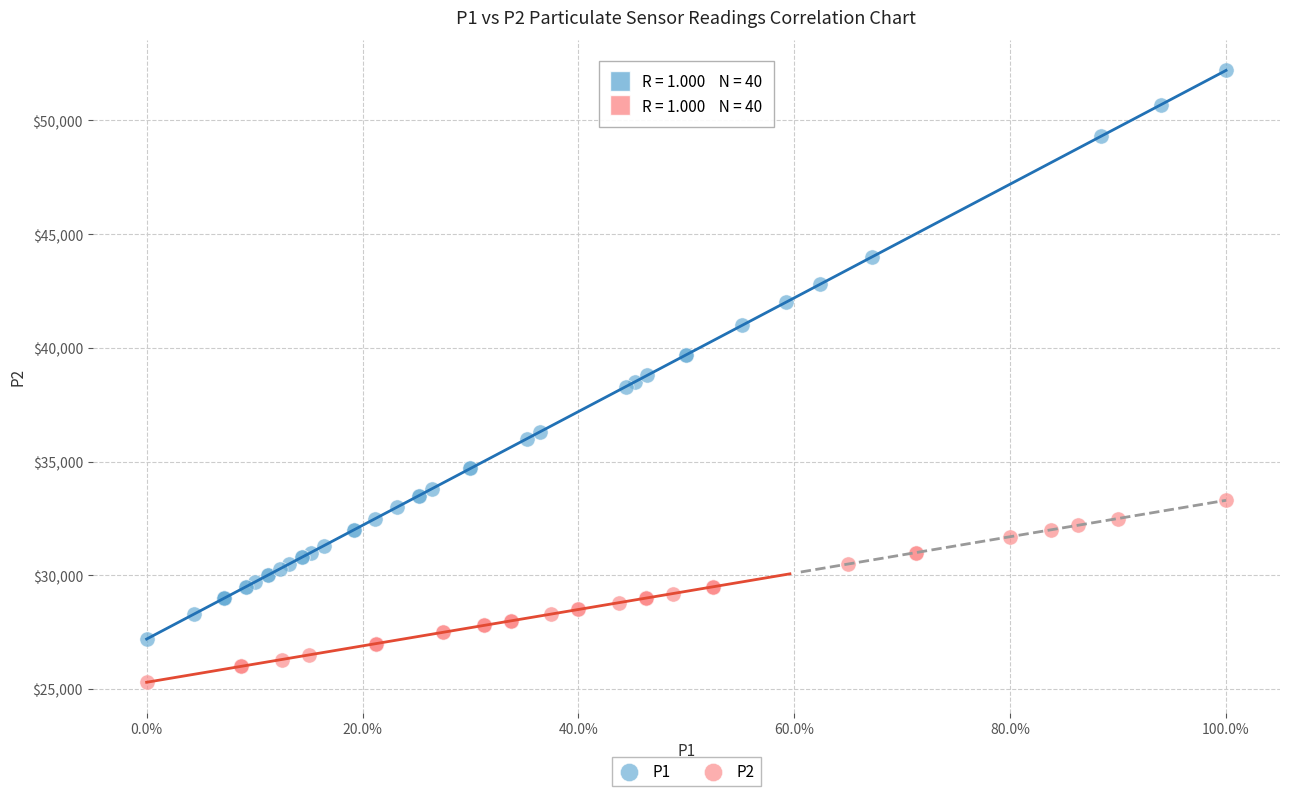

Which series reaches the minimum Y coordinate?

P2